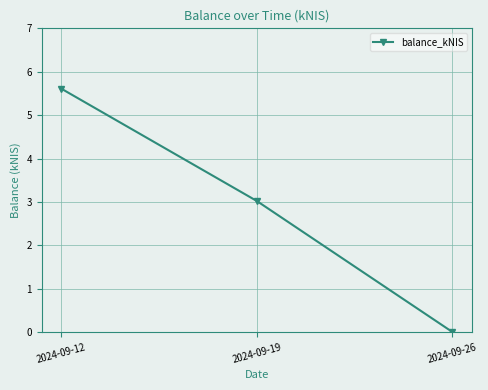

The chart shows a value of 3.5 at 2024-09-12. True or false?

False